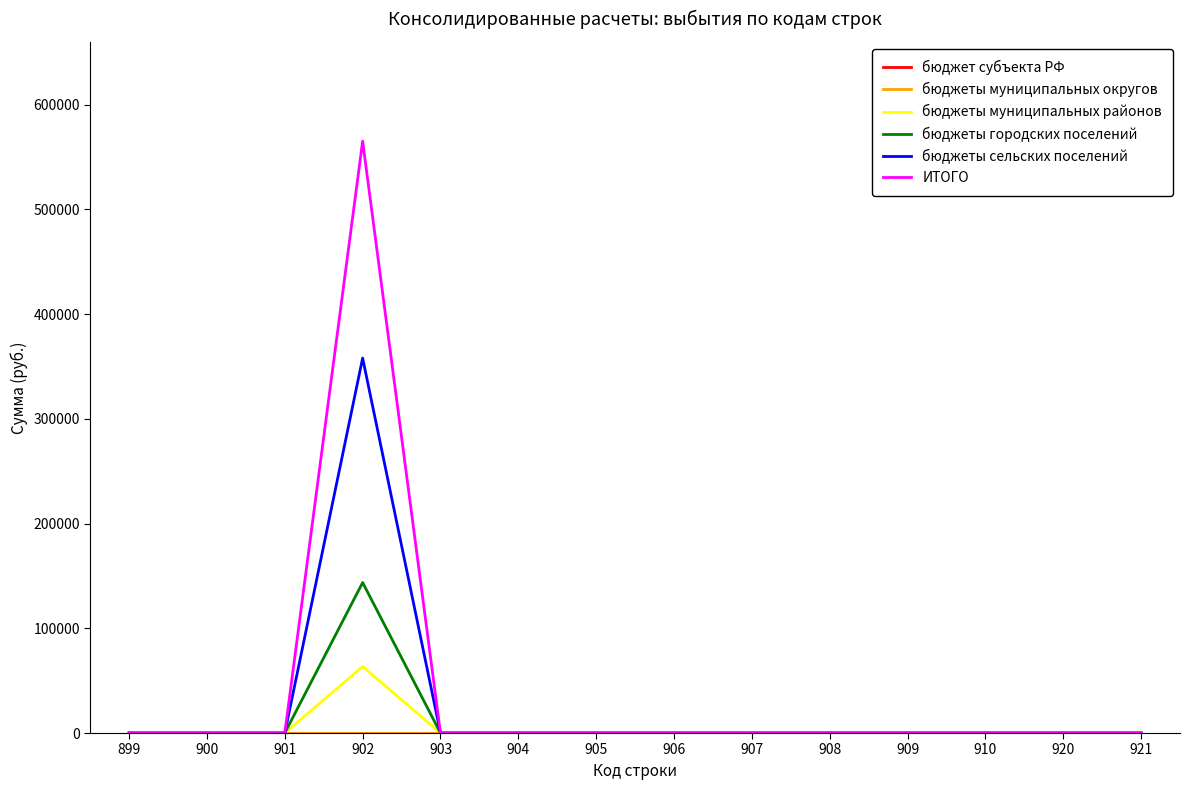

True or false: бюджеты сельских поселений and бюджеты муниципальных округов cross at least once.

False